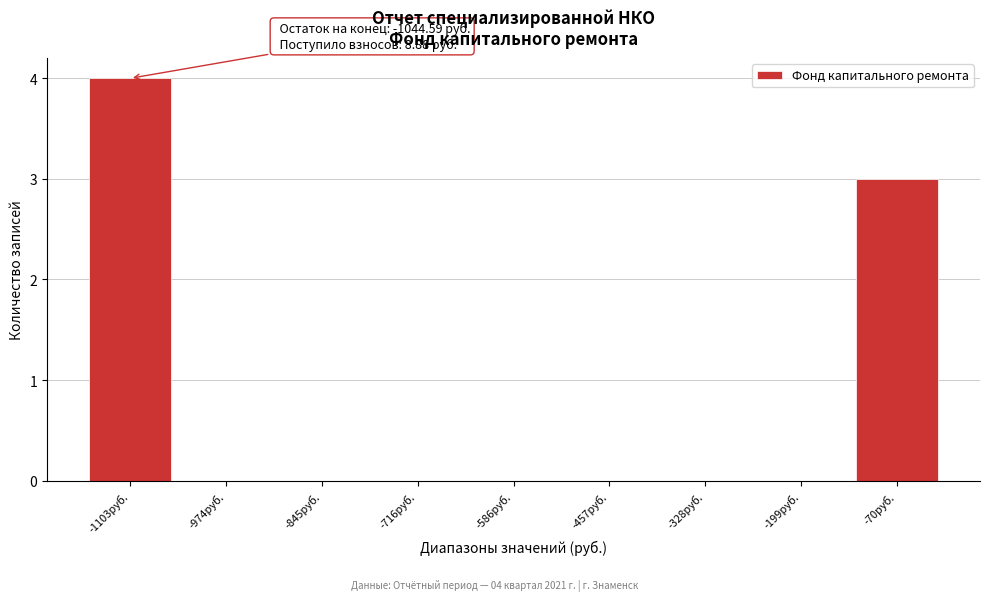

Reading right to left, what are all the values shown in this chart?

-70руб.=3	-199руб.=0	-328руб.=0	-457руб.=0	-586руб.=0	-716руб.=0	-845руб.=0	-974руб.=0	-1103руб.=4